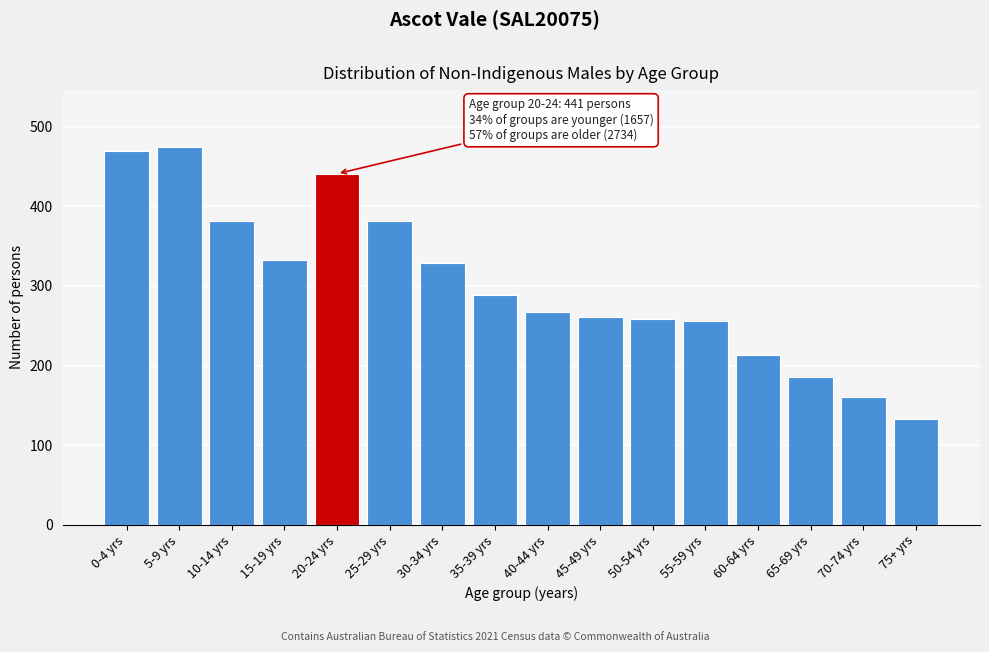

What is the label of the 8th bar from the right?

40-44 yrs